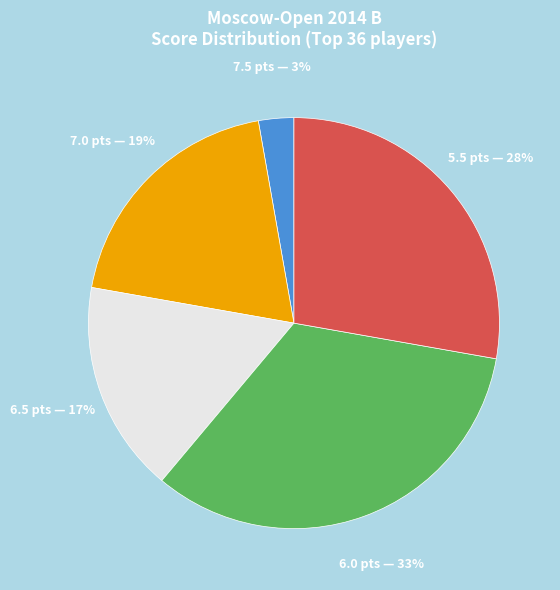

Count the number of slices in the pie.

5